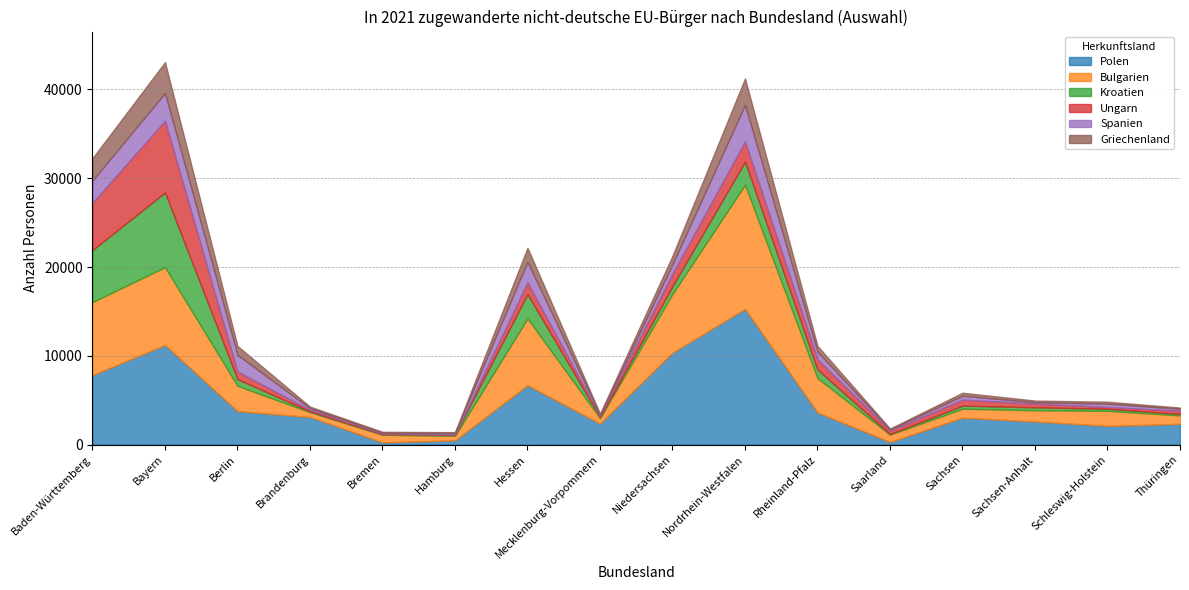

How many data points in Griechenland are above 337?

7